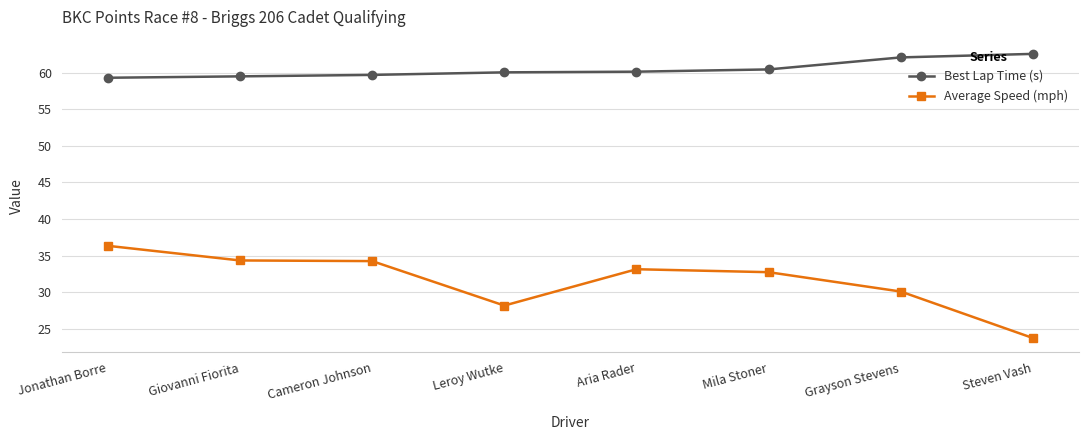

At which category is the sum across all series the highest?

Jonathan Borre